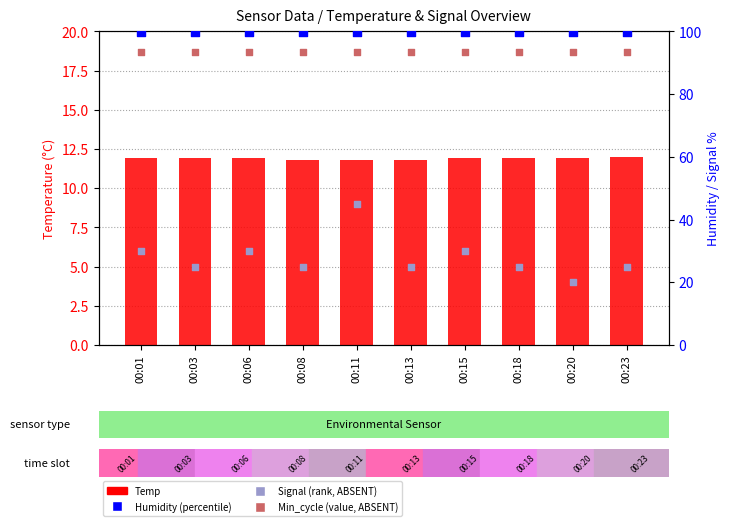

Which series reaches the minimum Y coordinate?

Temp